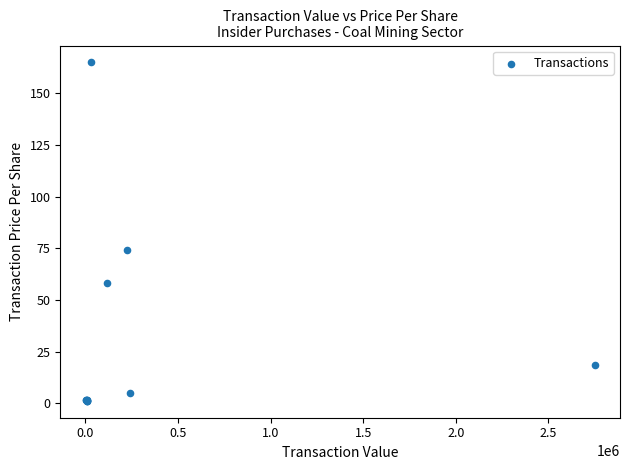

What Y value in the scatter plot is closest to 83?

74.3